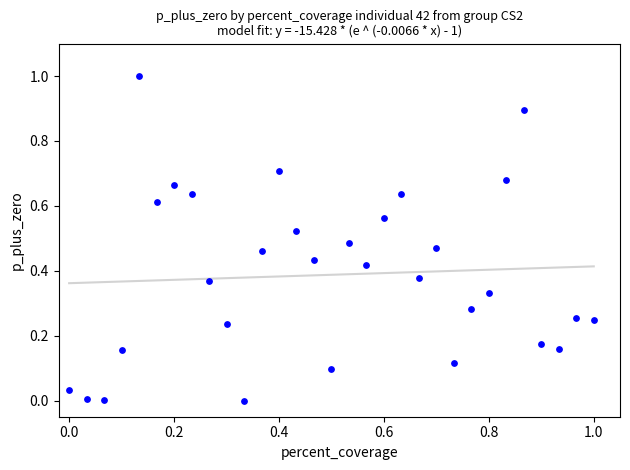

What is the range of X values (max minus min)?

1.0